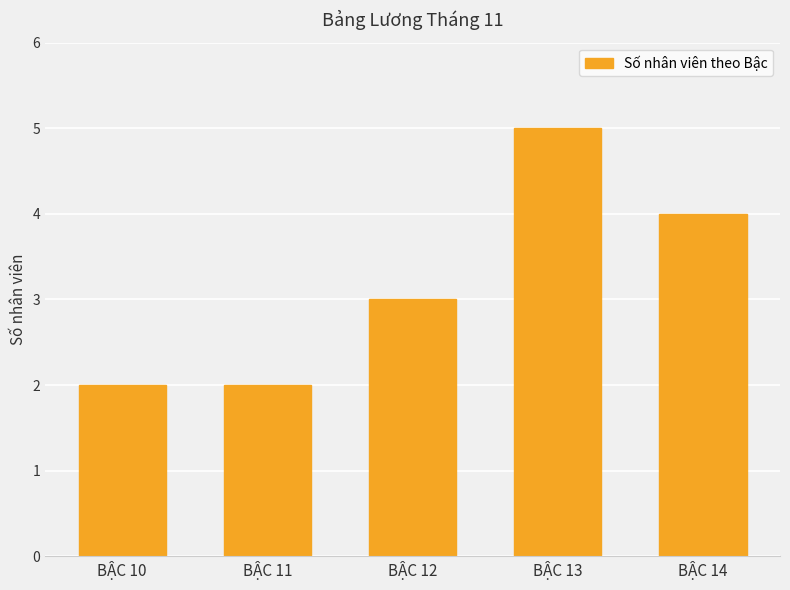

What is the difference between the maximum and second lowest values?

3